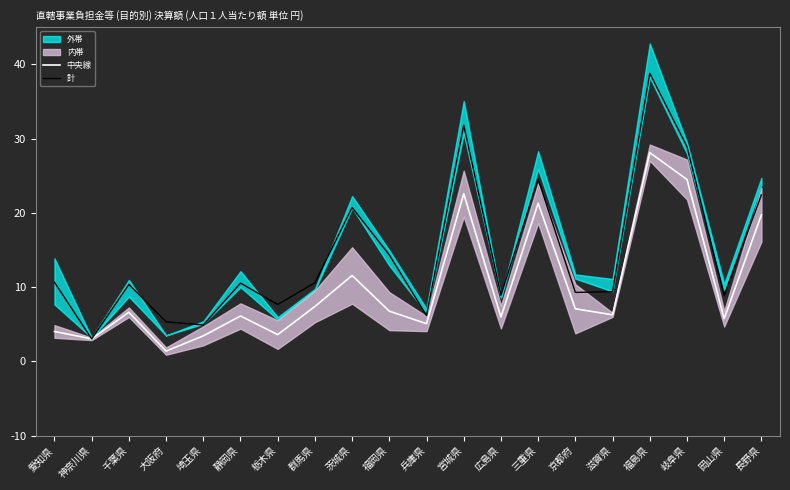

What is the sum of the 計 values at 滋賀県 and 長野県?

31.8